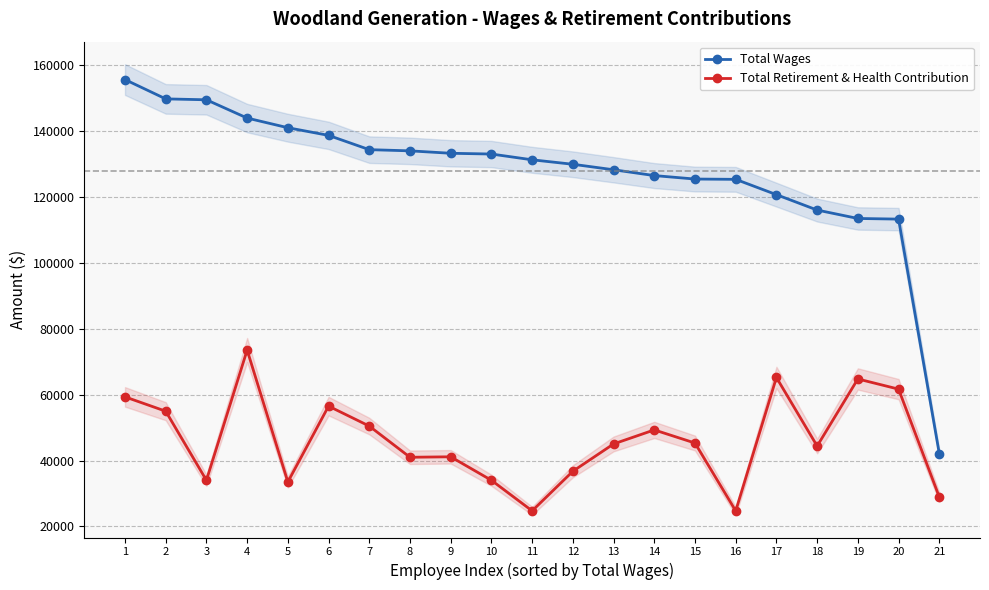

Which category has the highest value across all series?

1